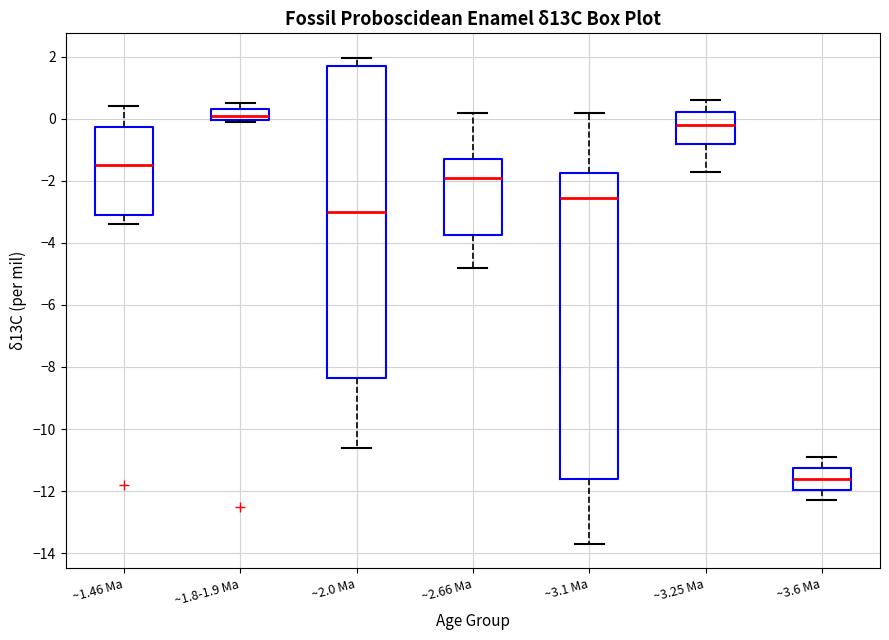

Where does the upper whisker of the box for ~2.0 Ma end on the y-axis? The values are not printed on the chart, so give them approximately, as read against the axis.

2.0